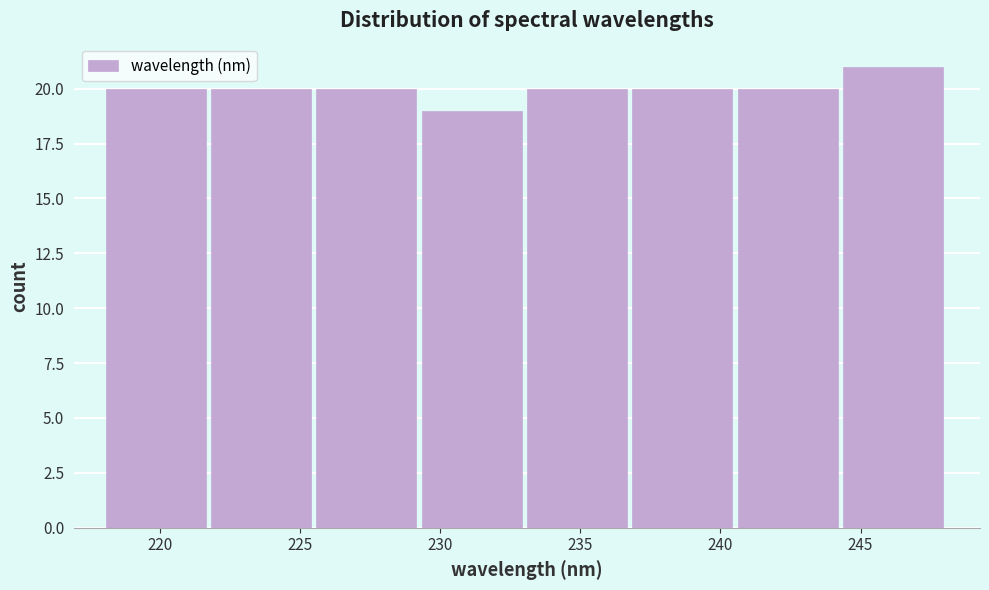

What is the height of the bar covering 240.5 to 244.5 on the x-axis? Neither the bar edges nor the heights are printed on the chart, so give them approximately, as read against the axes.

20